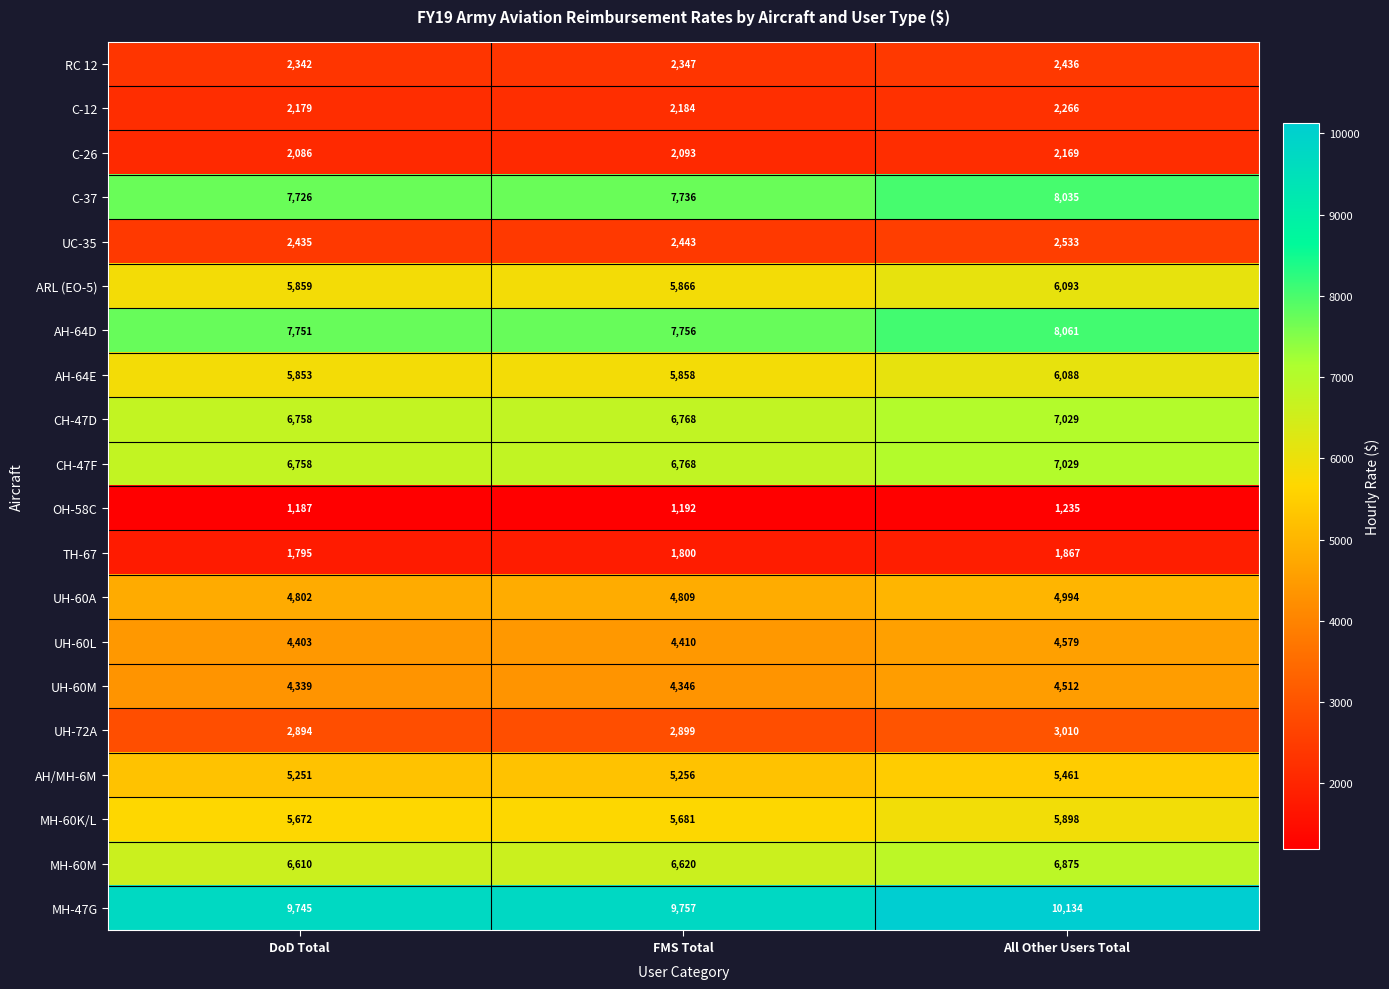

What is the average value of the AH-64E series?

5933